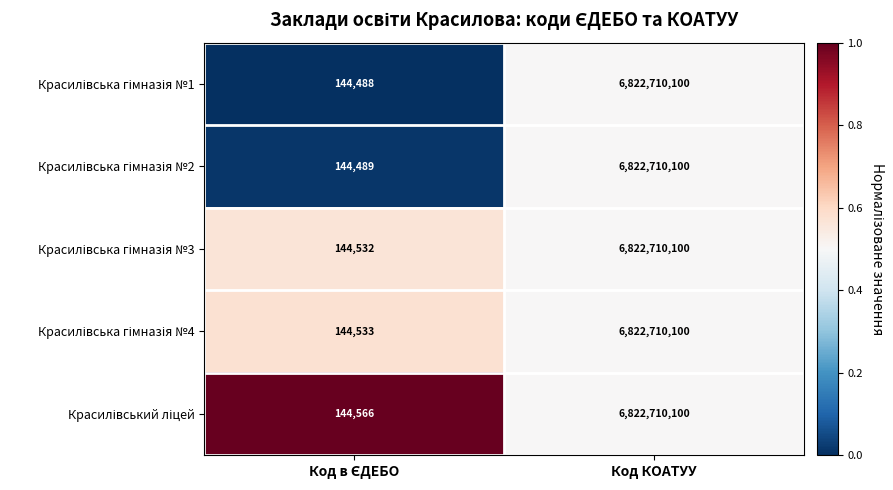

Which category has the highest value across all series?

Код КОАТУУ